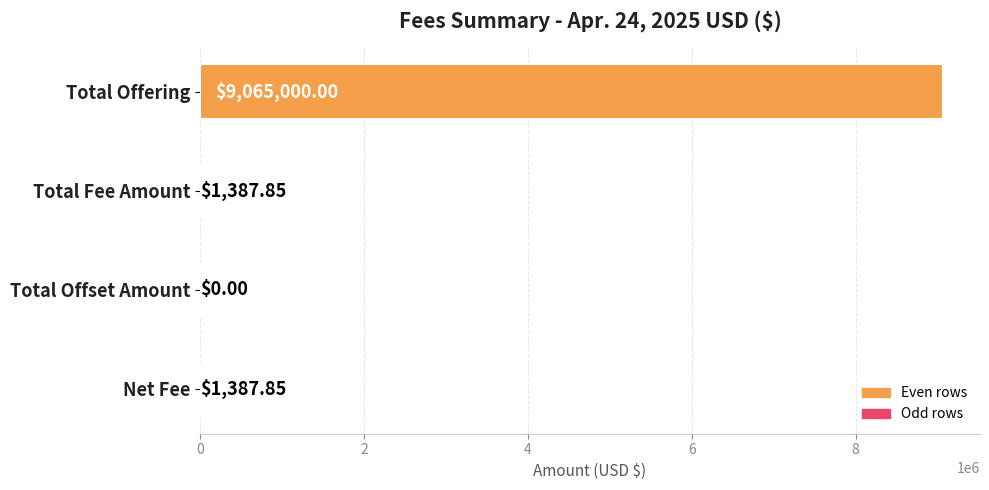

How many values exceed 1387?

3